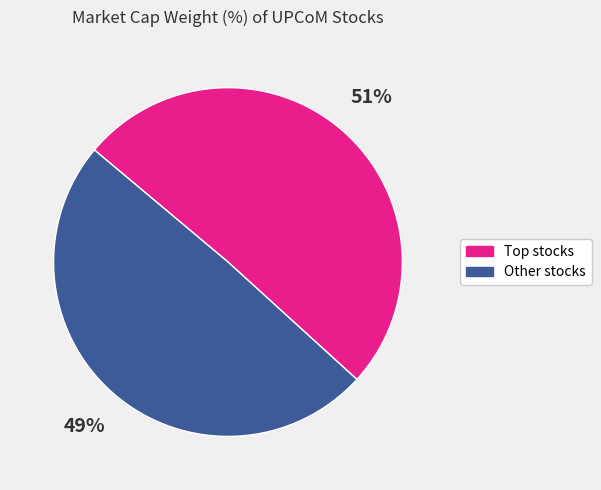

How many slices are in this pie chart?

2